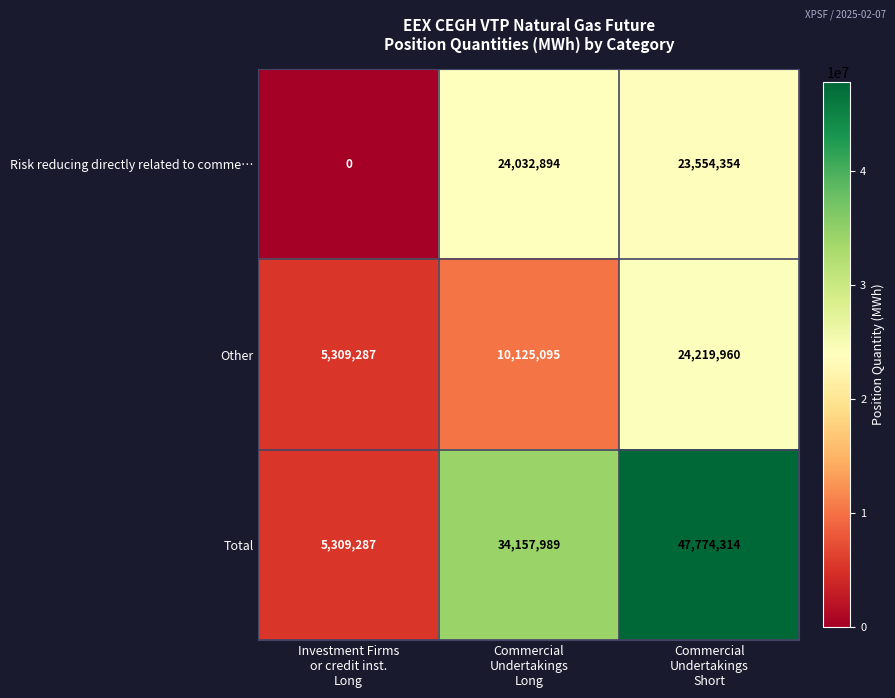

Rank the series by their average value, from lowest to highest.

Other, Risk reducing directly related to comme…, Total